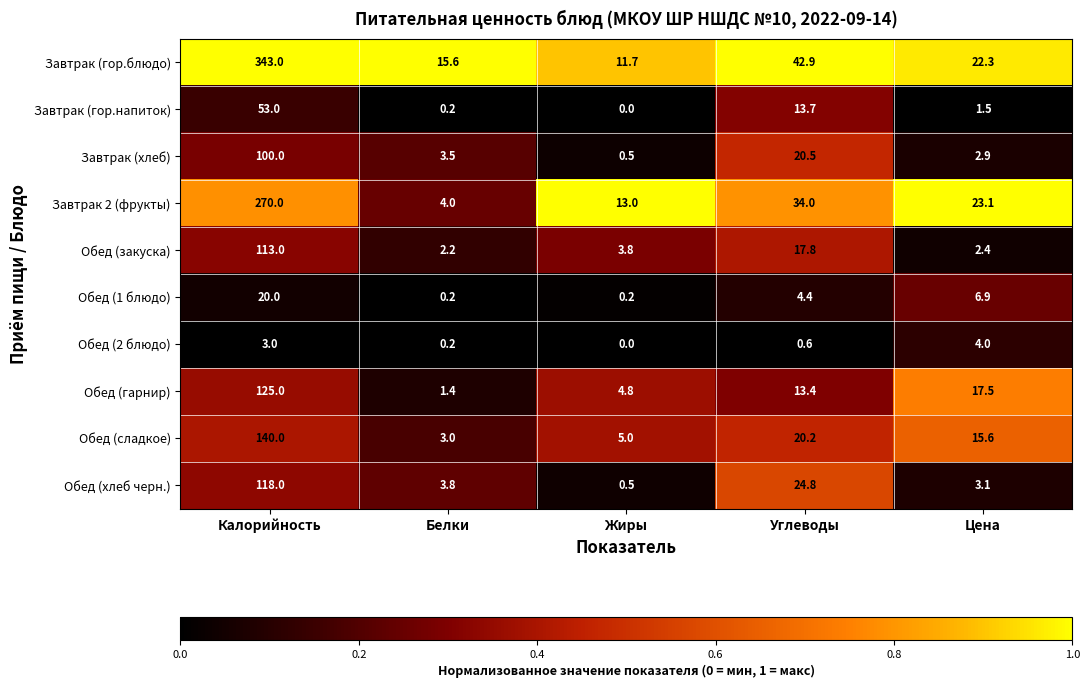

Which series has the largest range (max minus min)?

Завтрак (гор.блюдо)